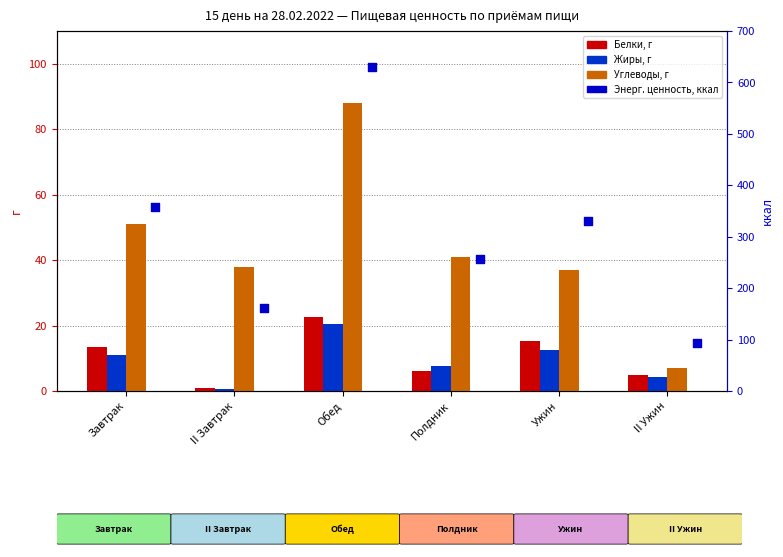

Which series contains the lowest Y value?

Жиры, г